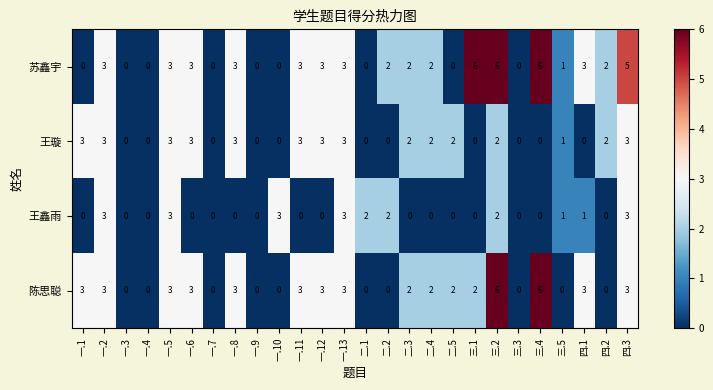

Is it true that 苏鑫宇 equals 4 at 一.3?

False